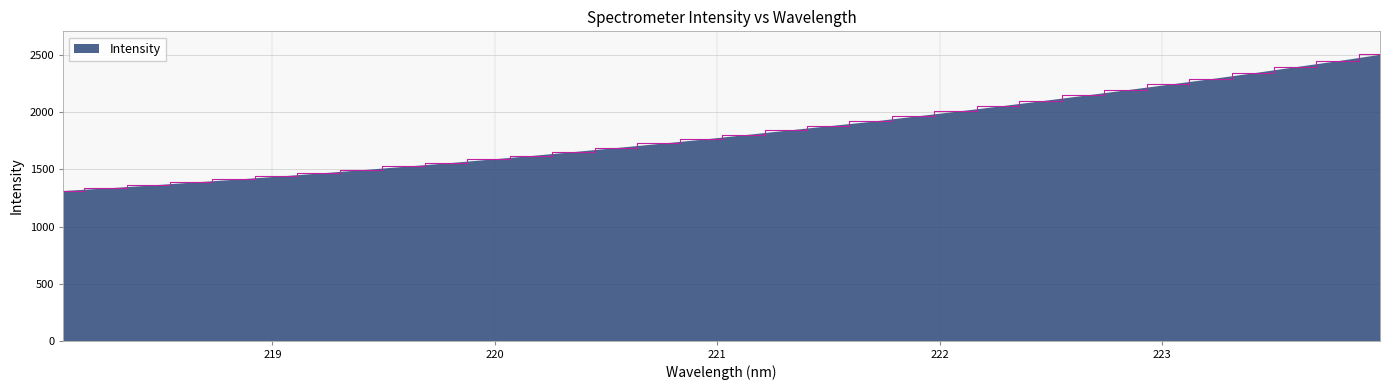

What is the difference between the maximum and minimum values?

1193.5